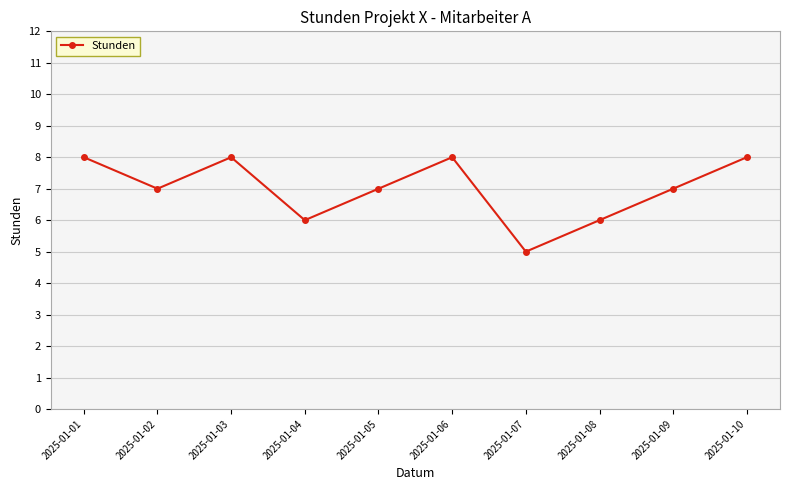

How many categories are shown in the chart?

10